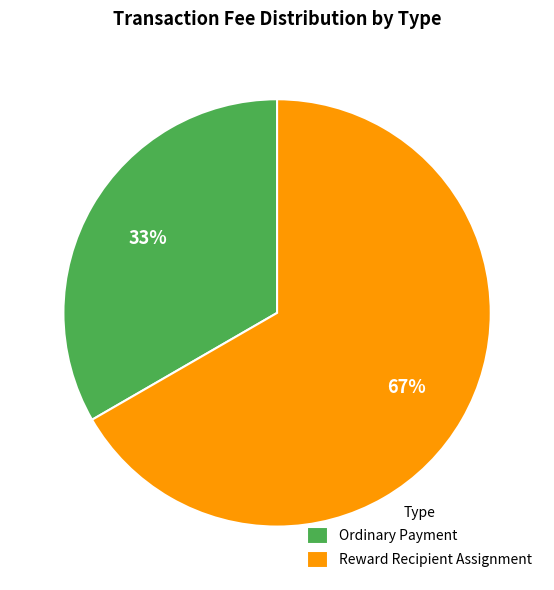

How many segments does this pie chart have?

2